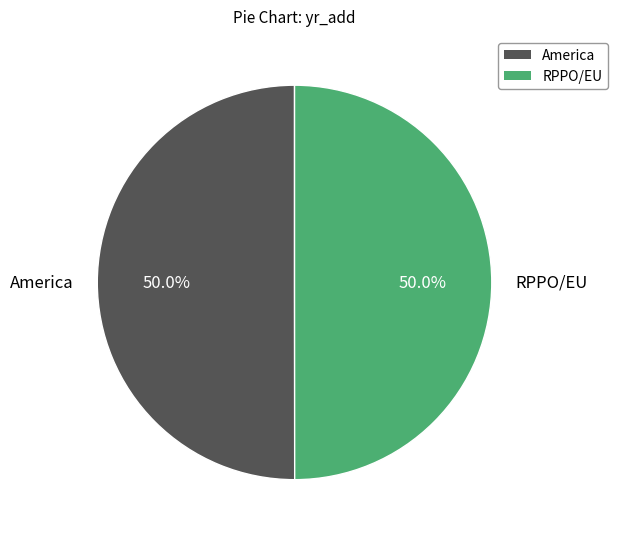

Combined, what portion of the pie is America and RPPO/EU?

100.0%